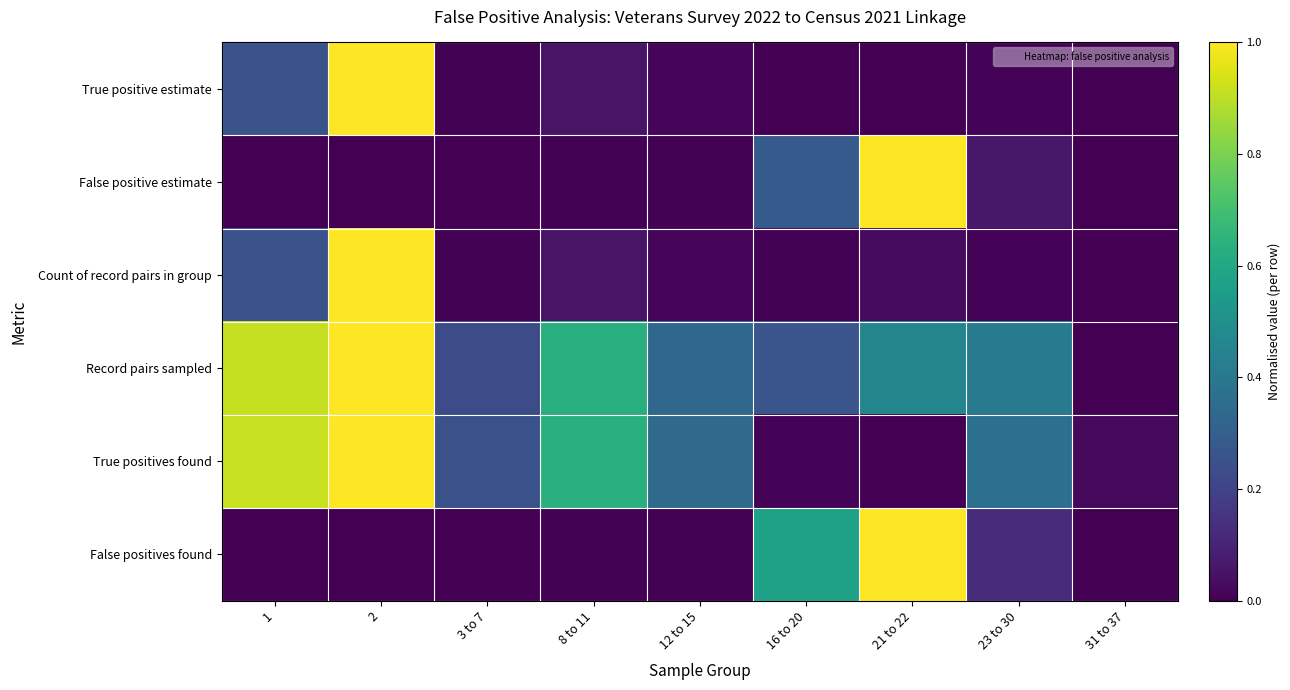

Count the number of data series in this chart.

6